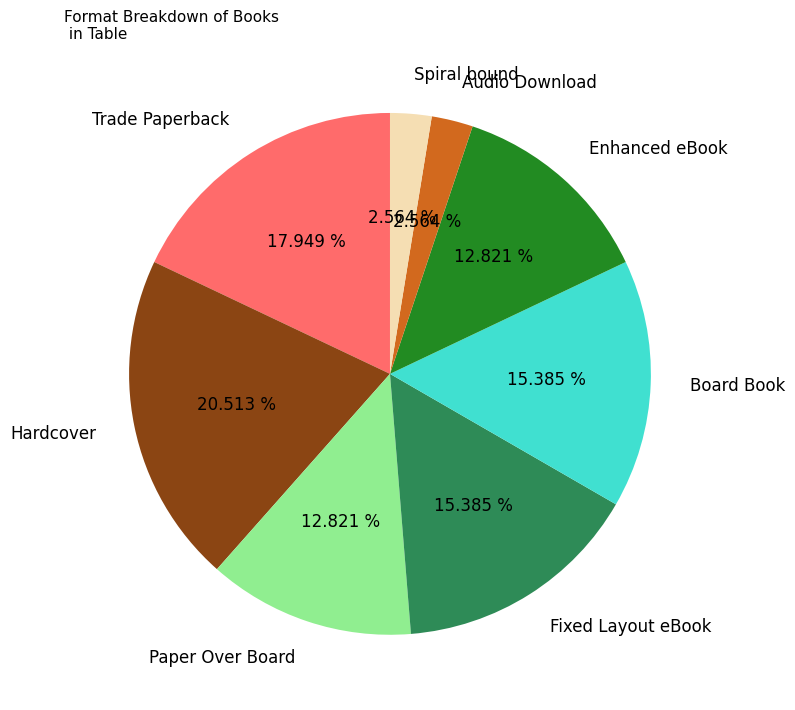

Which has a higher value, Audio Download or Board Book?

Board Book